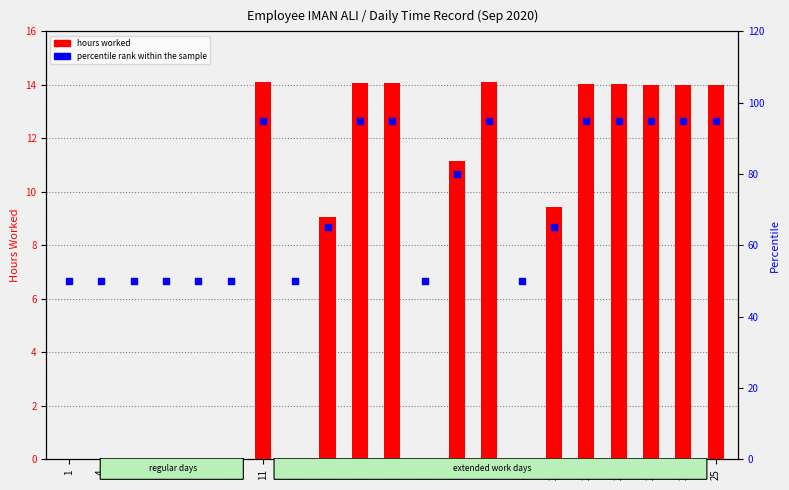

Which series reaches the minimum Y coordinate?

hours worked